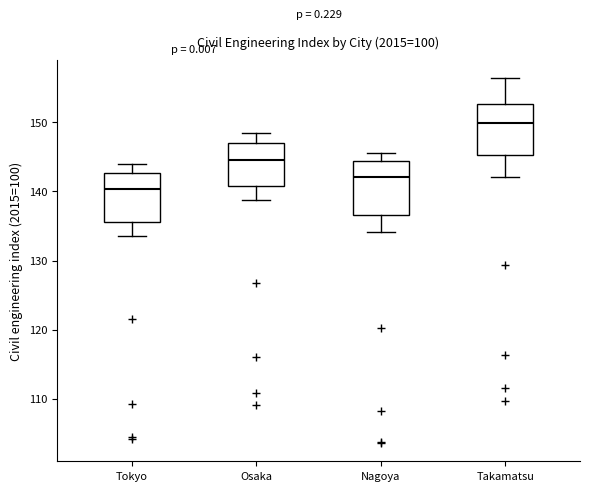

Which box's median line is the highest?

Takamatsu